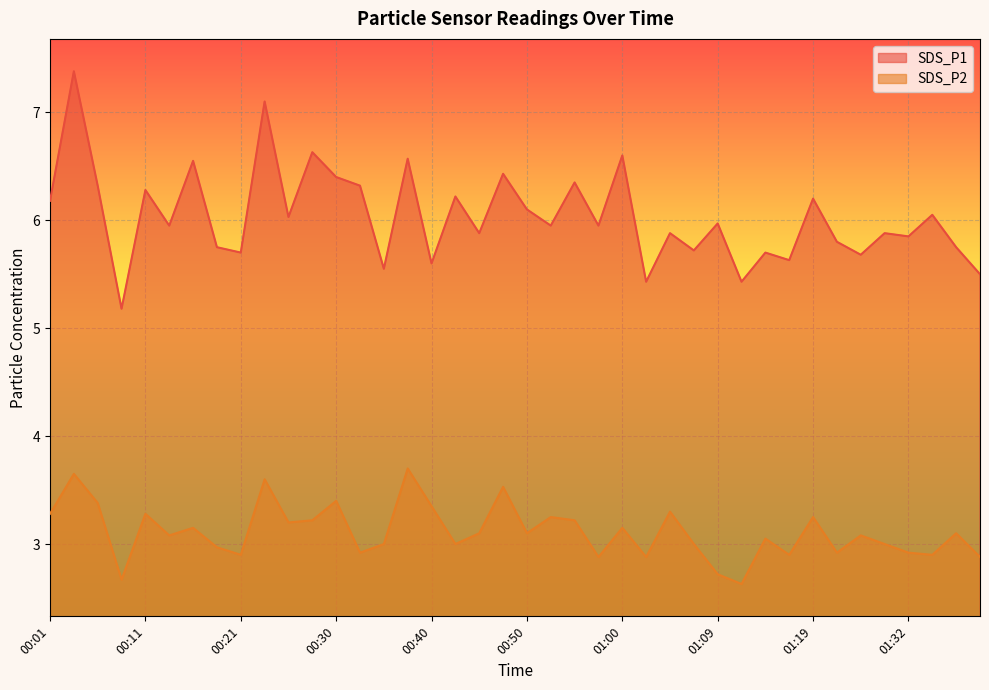

How many values in the SDS_P2 series are below 3?

13